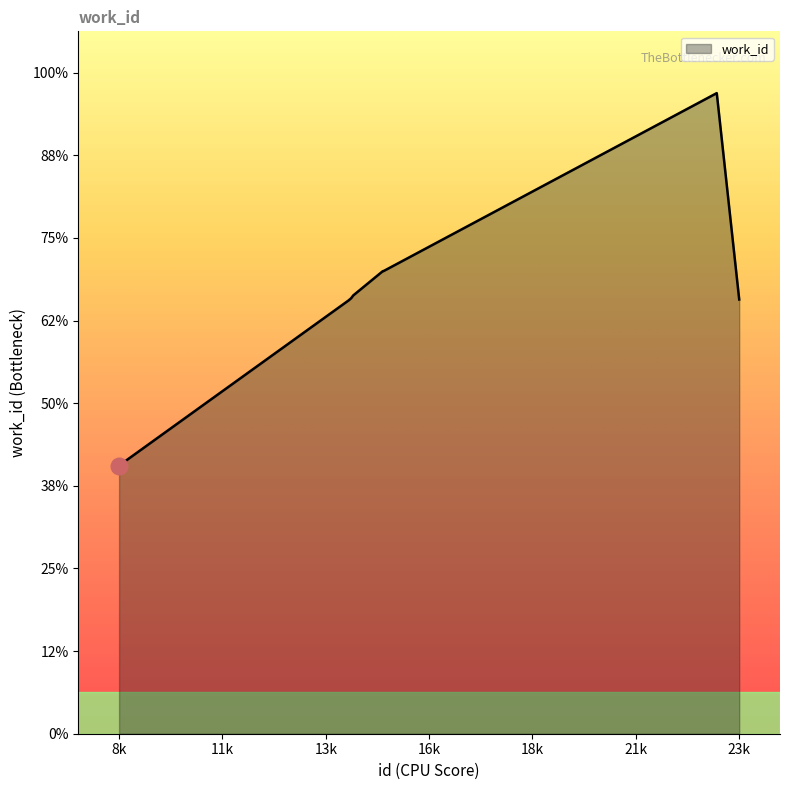

Is this an area chart (filled region under the line)?

Yes